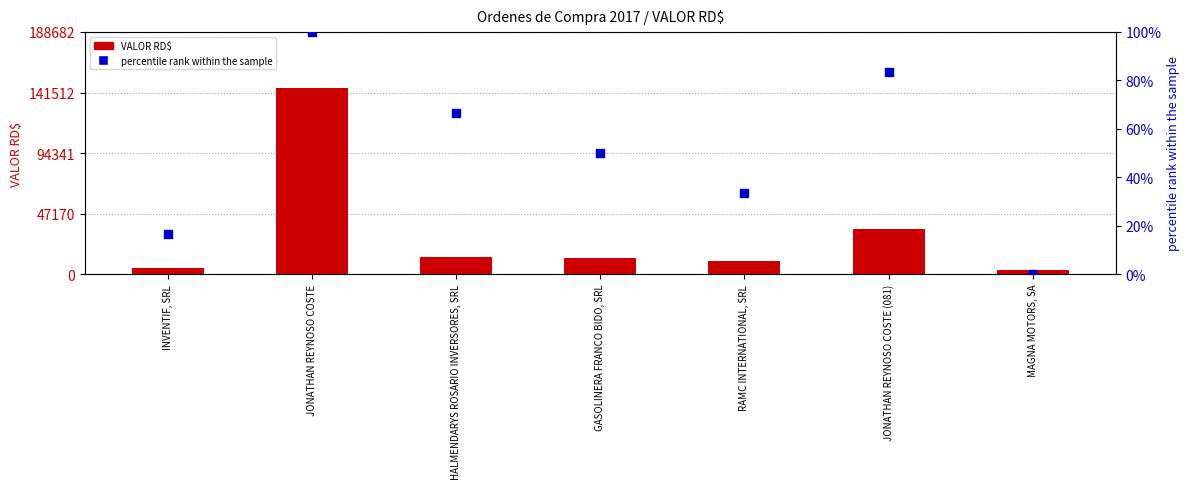

Is the value of percentile rank within the sample at JONATHAN REYNOSO COSTE (081) greater than the value of VALOR RD$ at MAGNA MOTORS, SA?

No